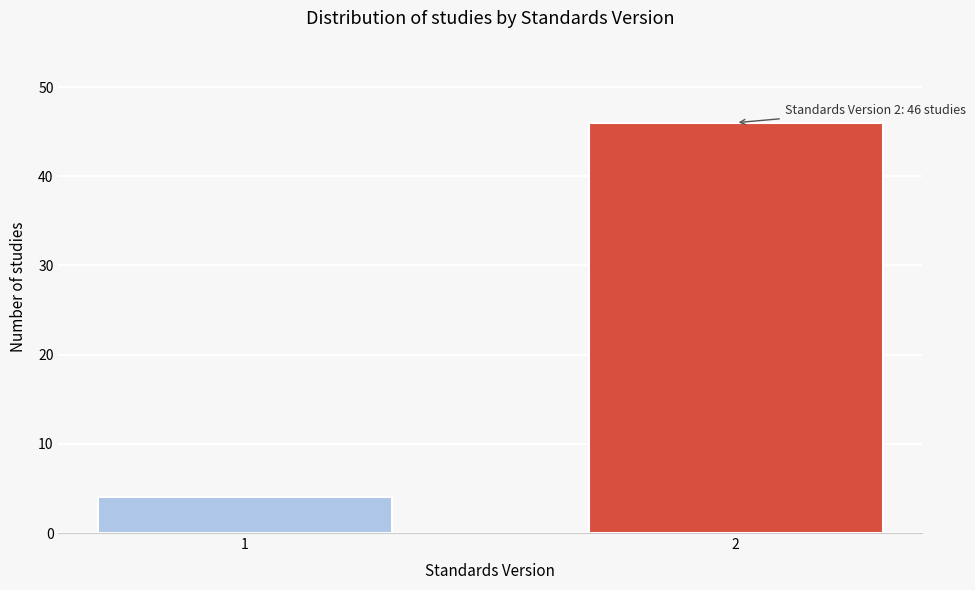

Reading left to right, transcribe all the data shown in this chart.

1=4	2=46